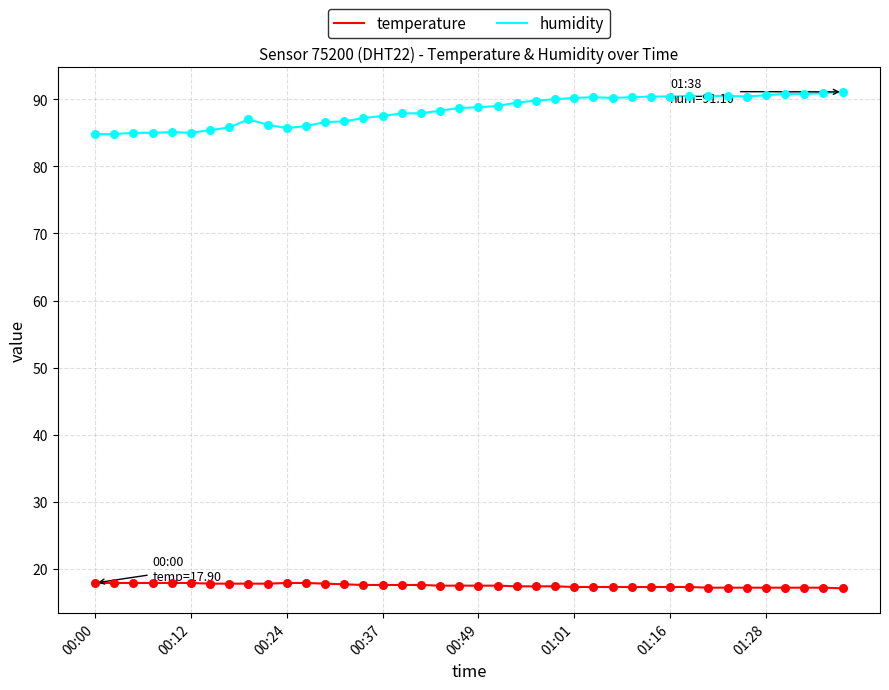

Which series has the largest range (max minus min)?

humidity